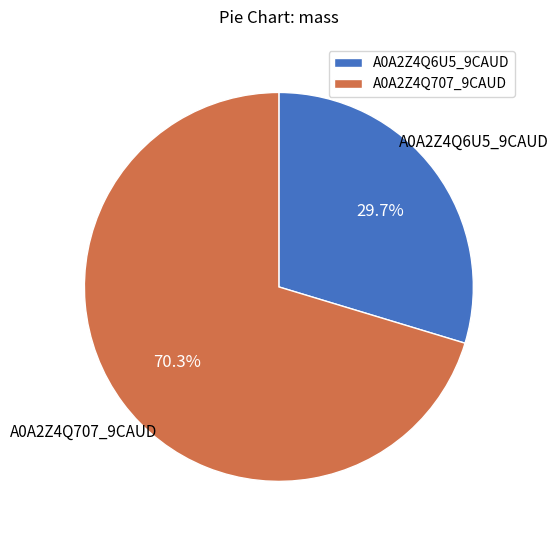

How many segments does this pie chart have?

2